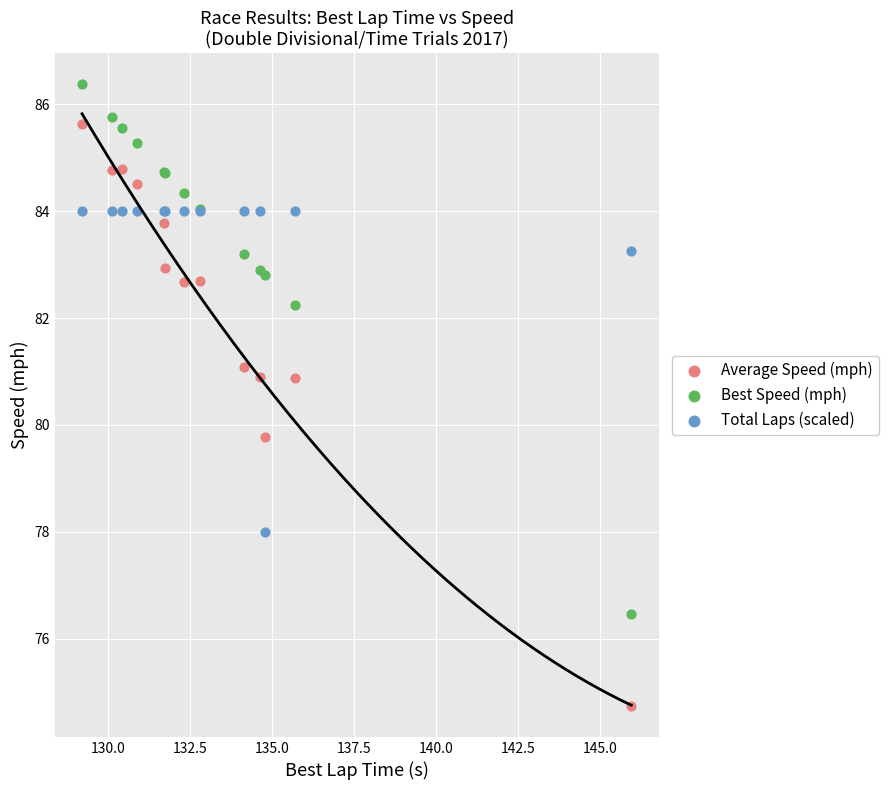

Which series reaches the maximum Y coordinate?

Best Speed (mph)